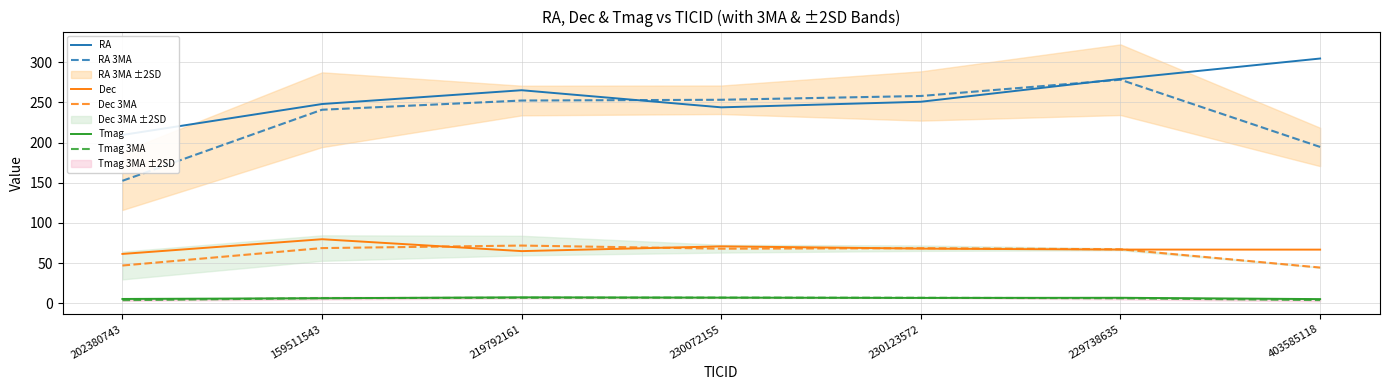

What is the greatest value displayed?

304.4